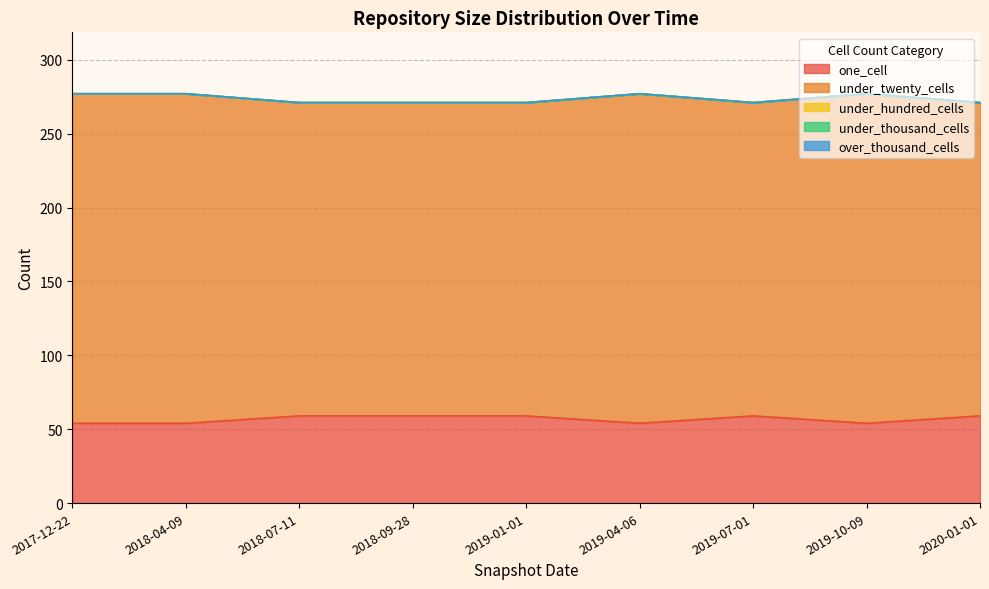

Which series has the widest spread of values?

under_twenty_cells